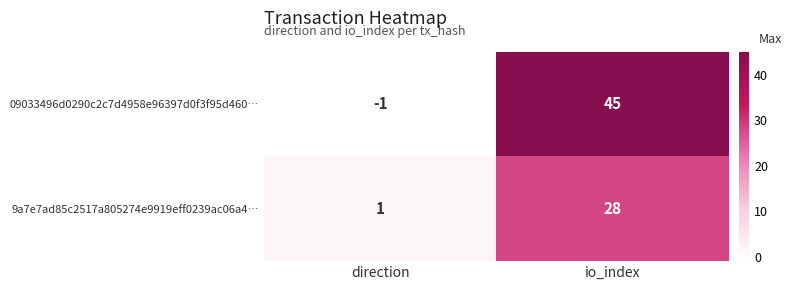

What is the average value of the 09033496d0290c2c7d4958e96397d0f3f95d460… series?

22